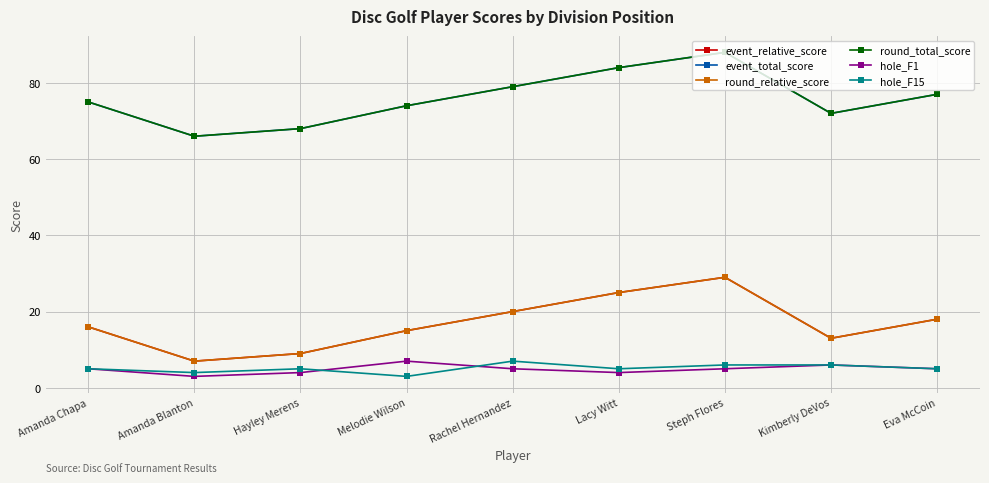

At which label is round_relative_score closest to 18?

Eva McCoin